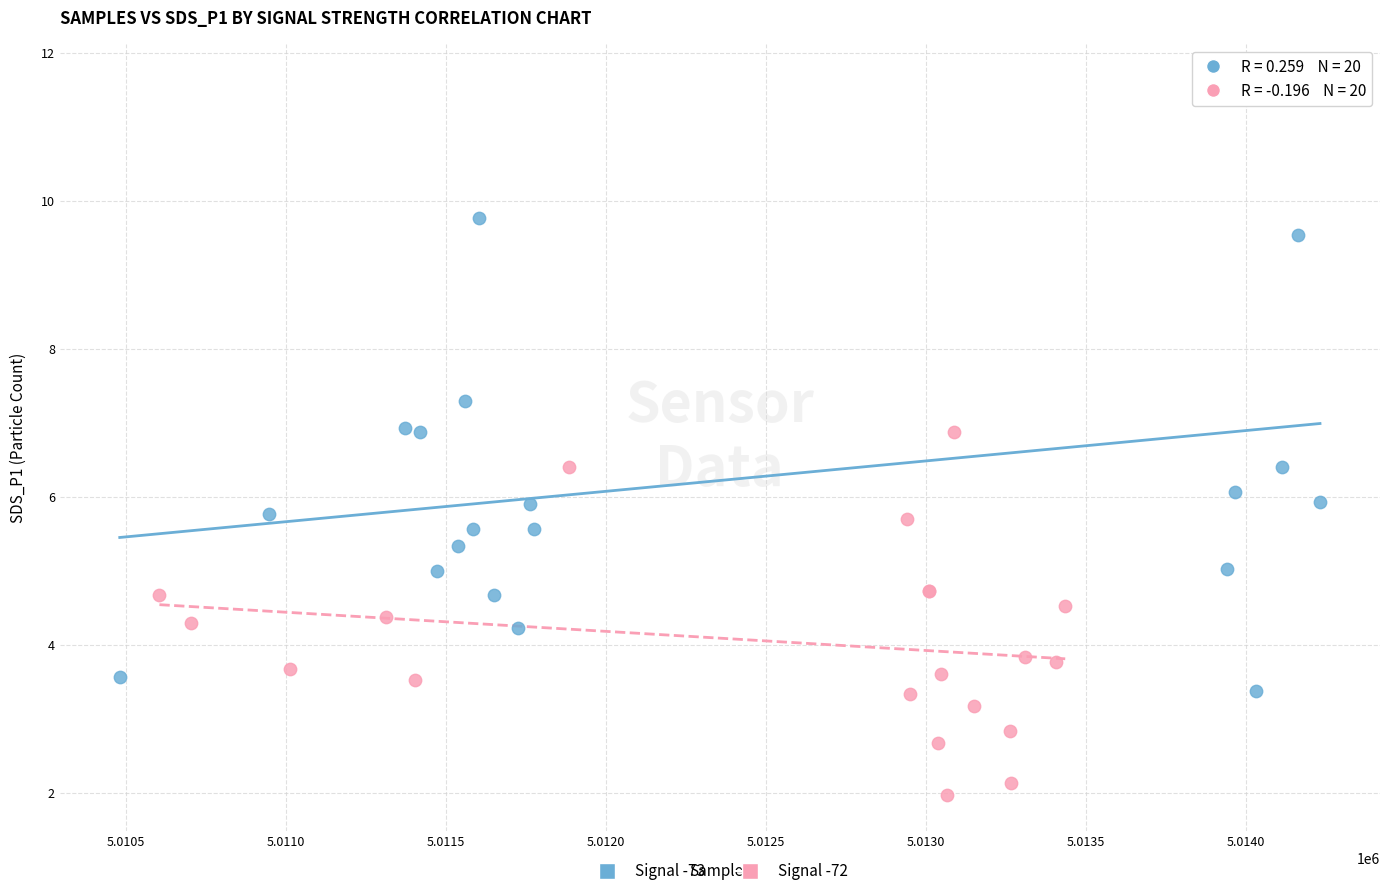

Which series has the largest Y range (max minus min)?

Signal -73